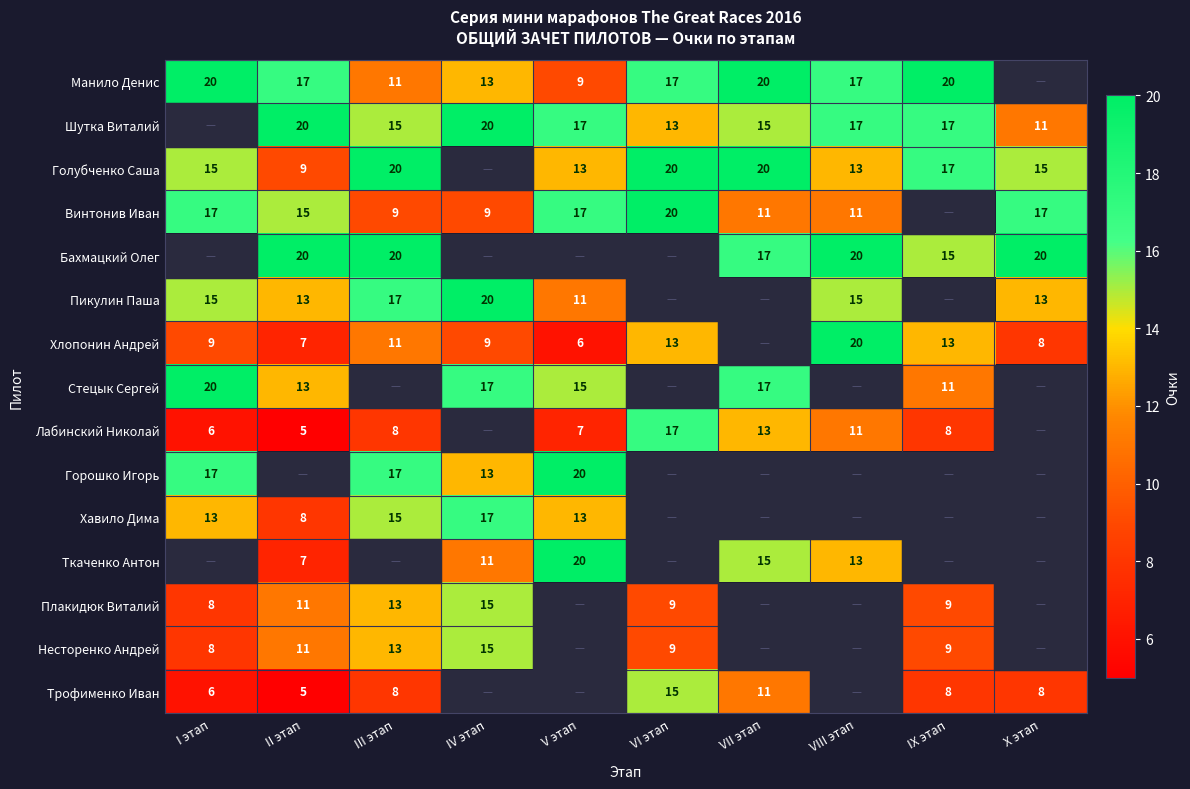

What is the sum of the Голубченко Саша values at V этап and II этап?

22